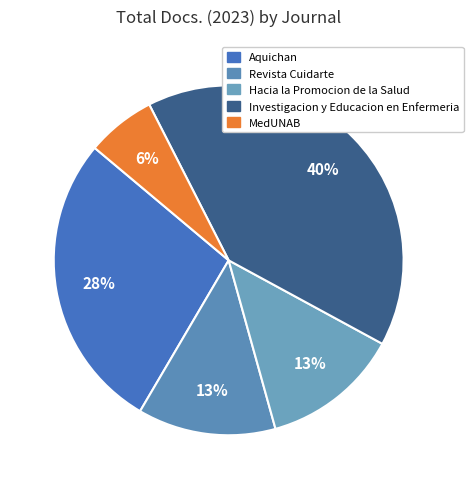

Which slice is the largest?

Investigacion y Educacion en Enfermeria